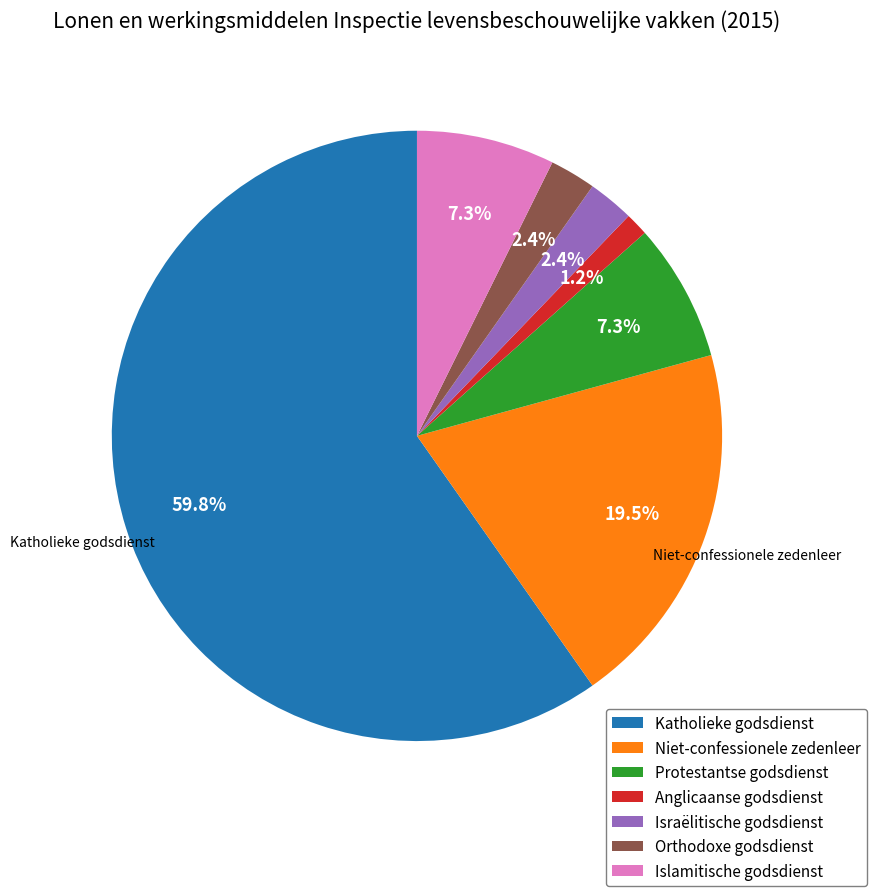

To the nearest percent, what percentage of the pie is Islamitische godsdienst?

7%